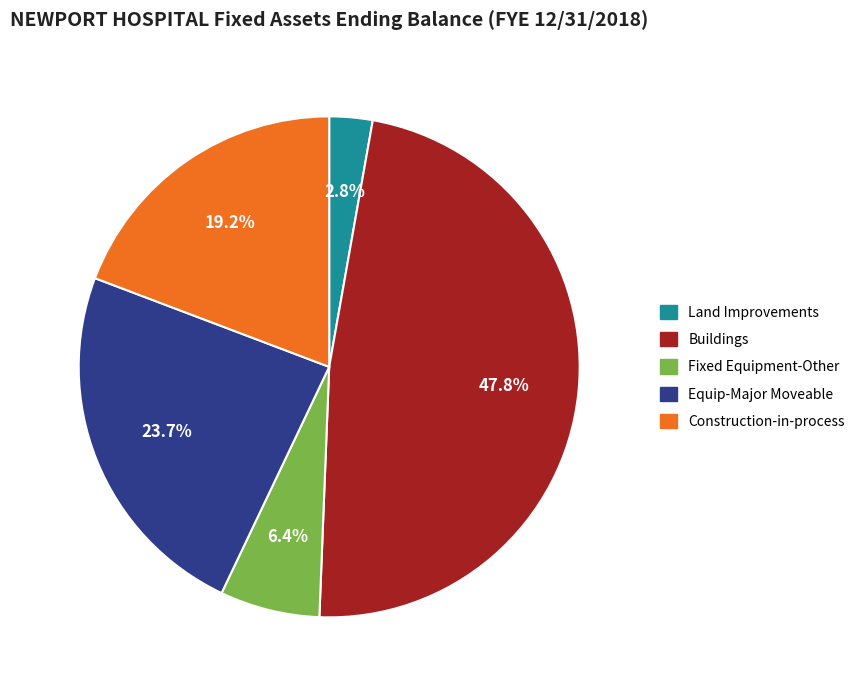

Is Land Improvements the majority of the pie?

No